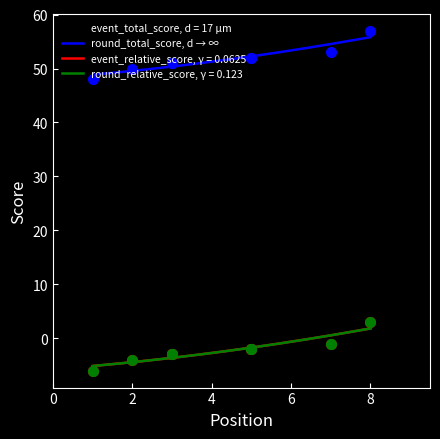

What is the approximate value of round_relative_score at T5?

-2